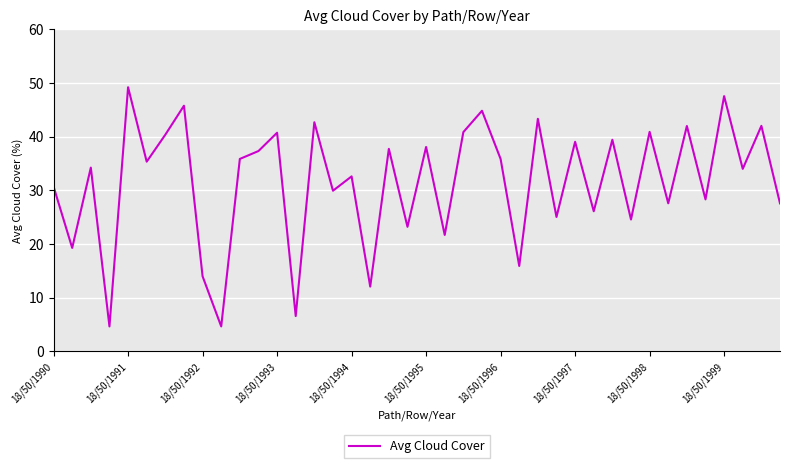

What is the difference between the maximum and minimum values?

44.5